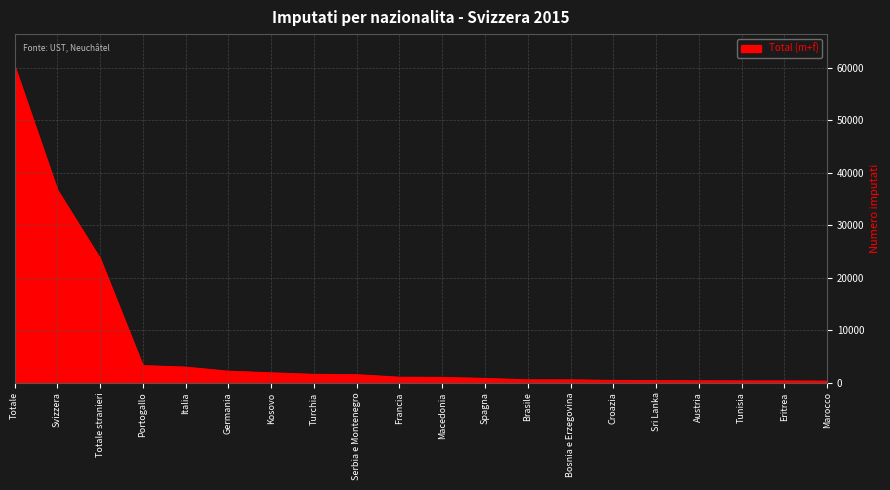

Is it true that the value at Totale stranieri is 23658?

True